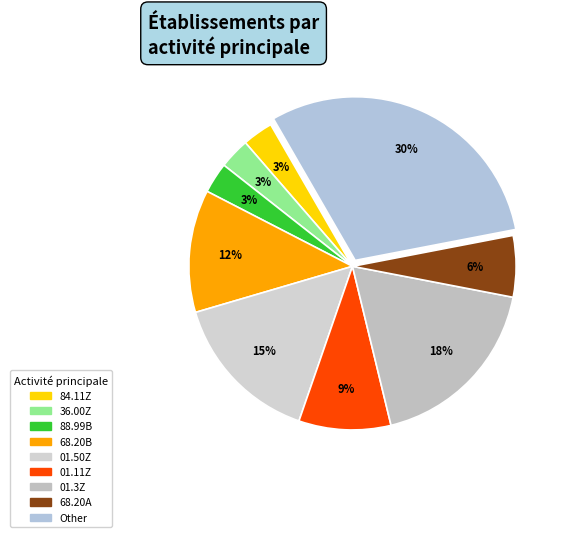

How many slices are in this pie chart?

9